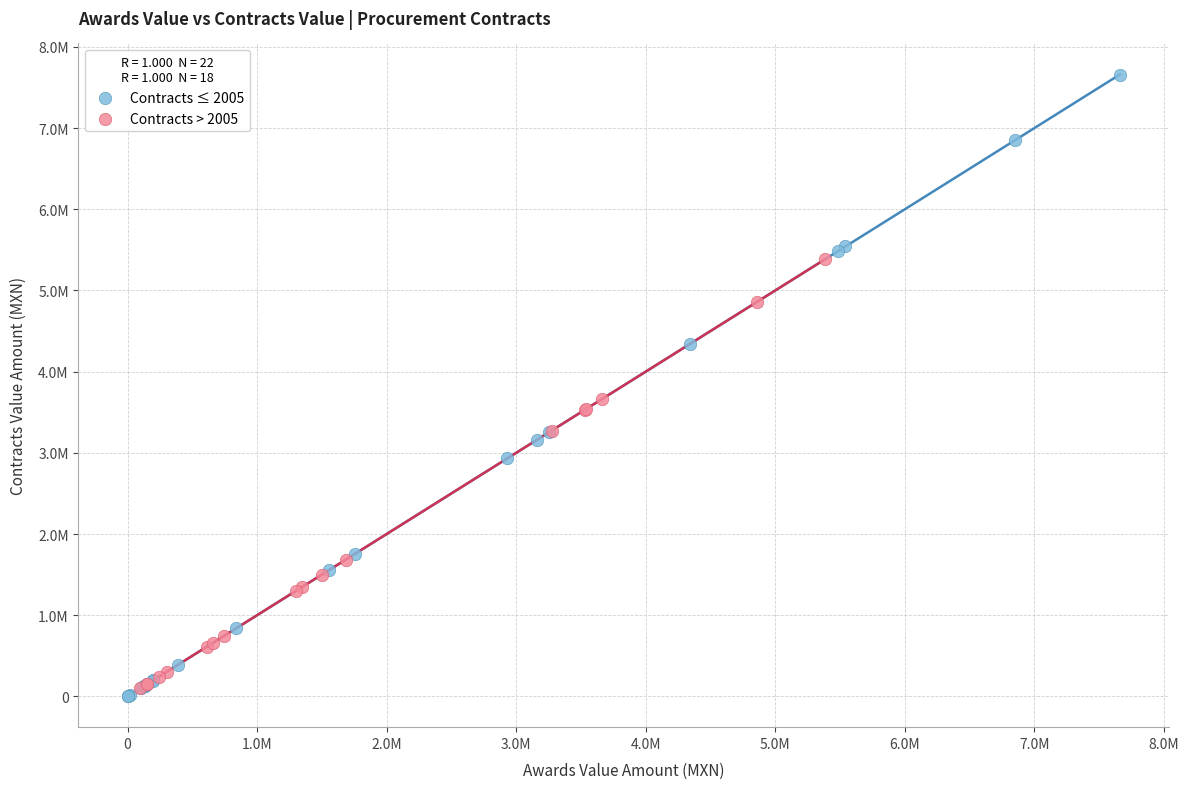

What are all the series names shown in the legend?

Contracts ≤ 2005, Contracts > 2005